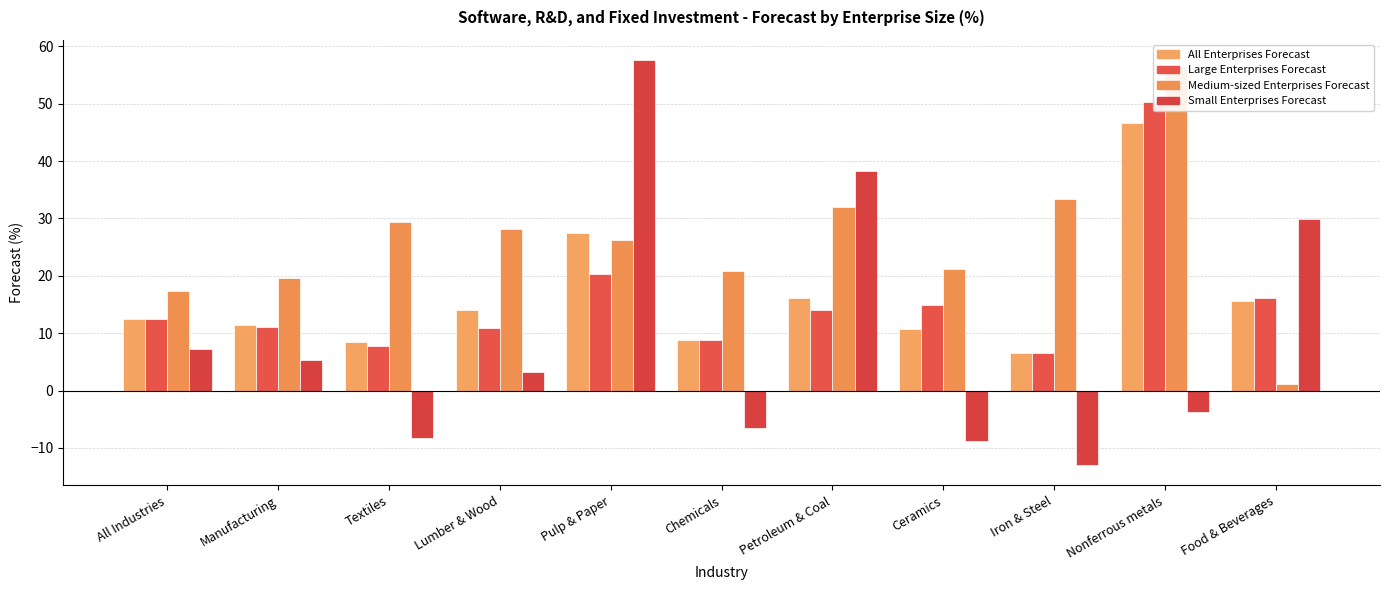

What is the spread (max minus min) of values at Ceramics?

29.9